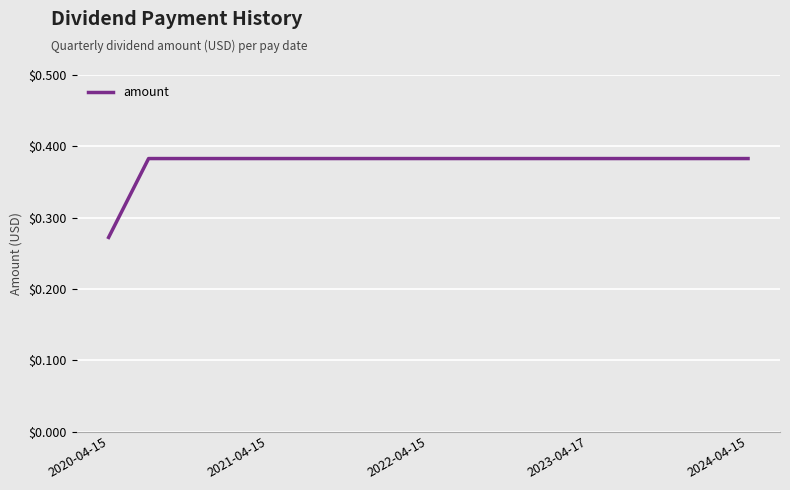

Which category has the lowest value across all series?

2020-04-15